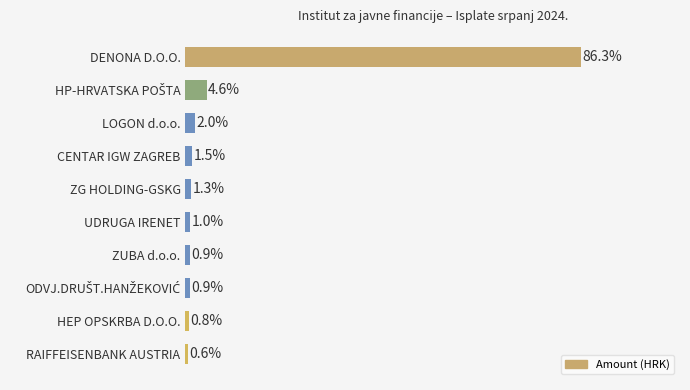

Which label corresponds to the largest value in the chart?

DENONA D.O.O.